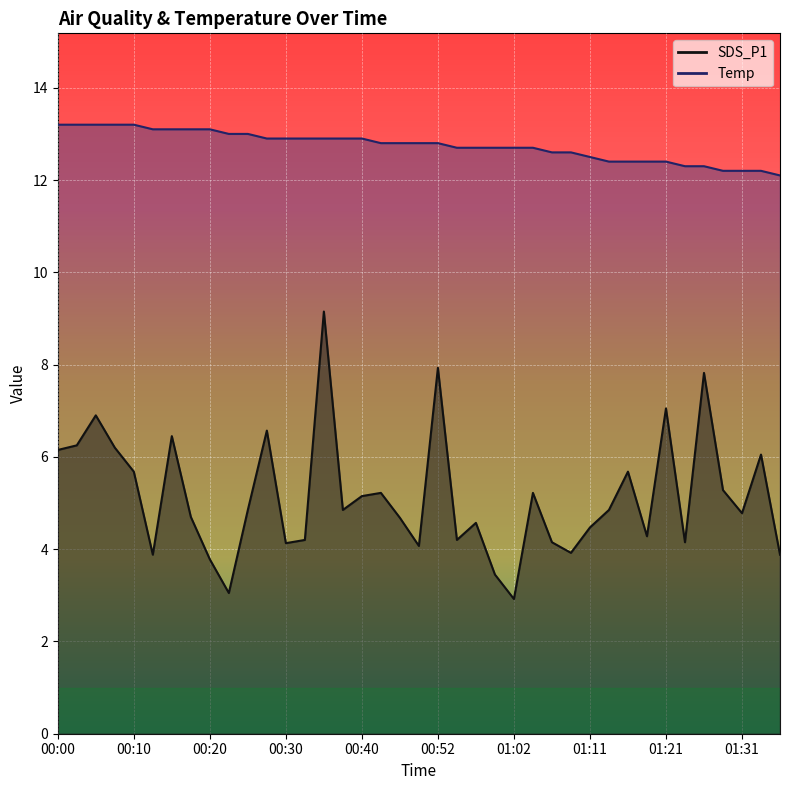

What is the greatest value displayed?

13.2